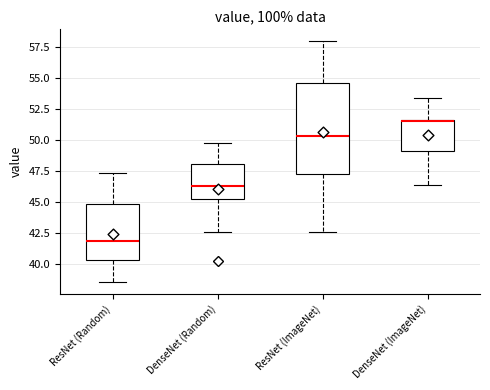

Reading left to right, transcribe this box plot: for each box, give where its median line is, the range the box spans, and where its two whiskers end, as read against the y-axis. The values are not printed on the chart, so give them approximately, as read against the axis.

ResNet (Random): median 42.0, box 40.5 to 45.0, whiskers 38.5 to 47.5
DenseNet (Random): median 46.5, box 45.5 to 48.0, whiskers 42.5 to 50.0
ResNet (ImageNet): median 50.5, box 47.5 to 54.5, whiskers 42.5 to 58.0
DenseNet (ImageNet): median 51.5, box 49.0 to 51.5, whiskers 46.5 to 53.5